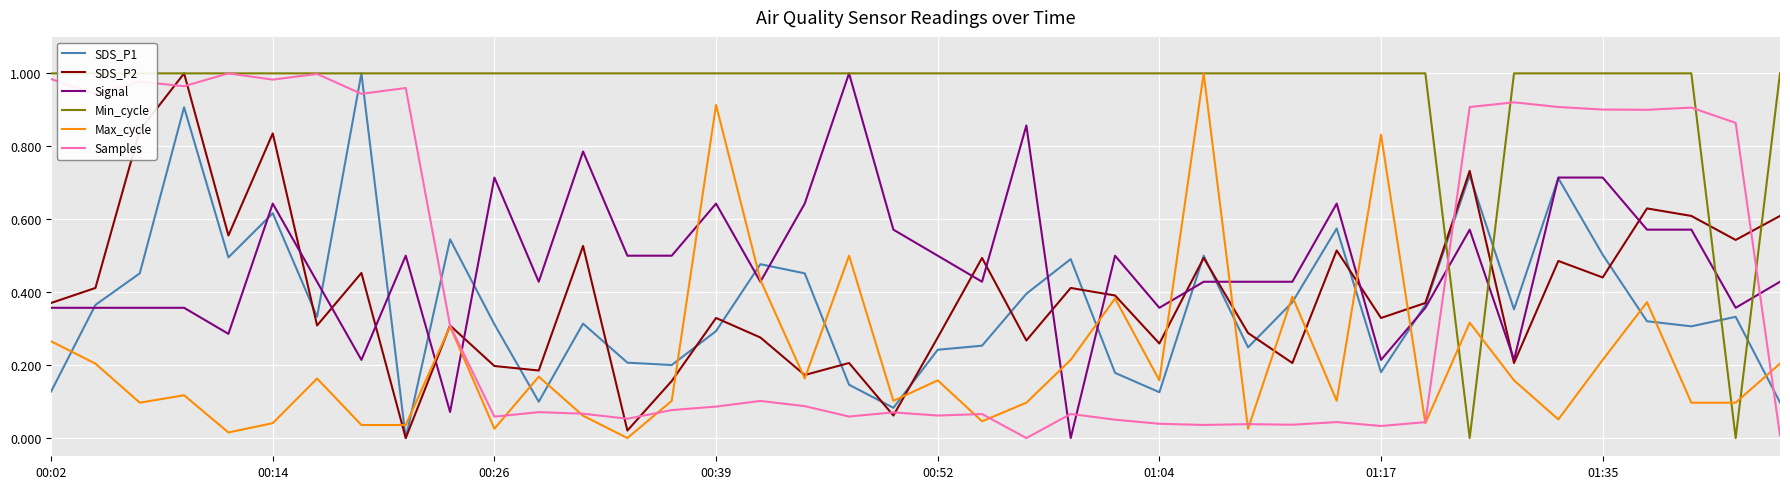

What is the value of the Signal point at the 23rd from the left?

0.9